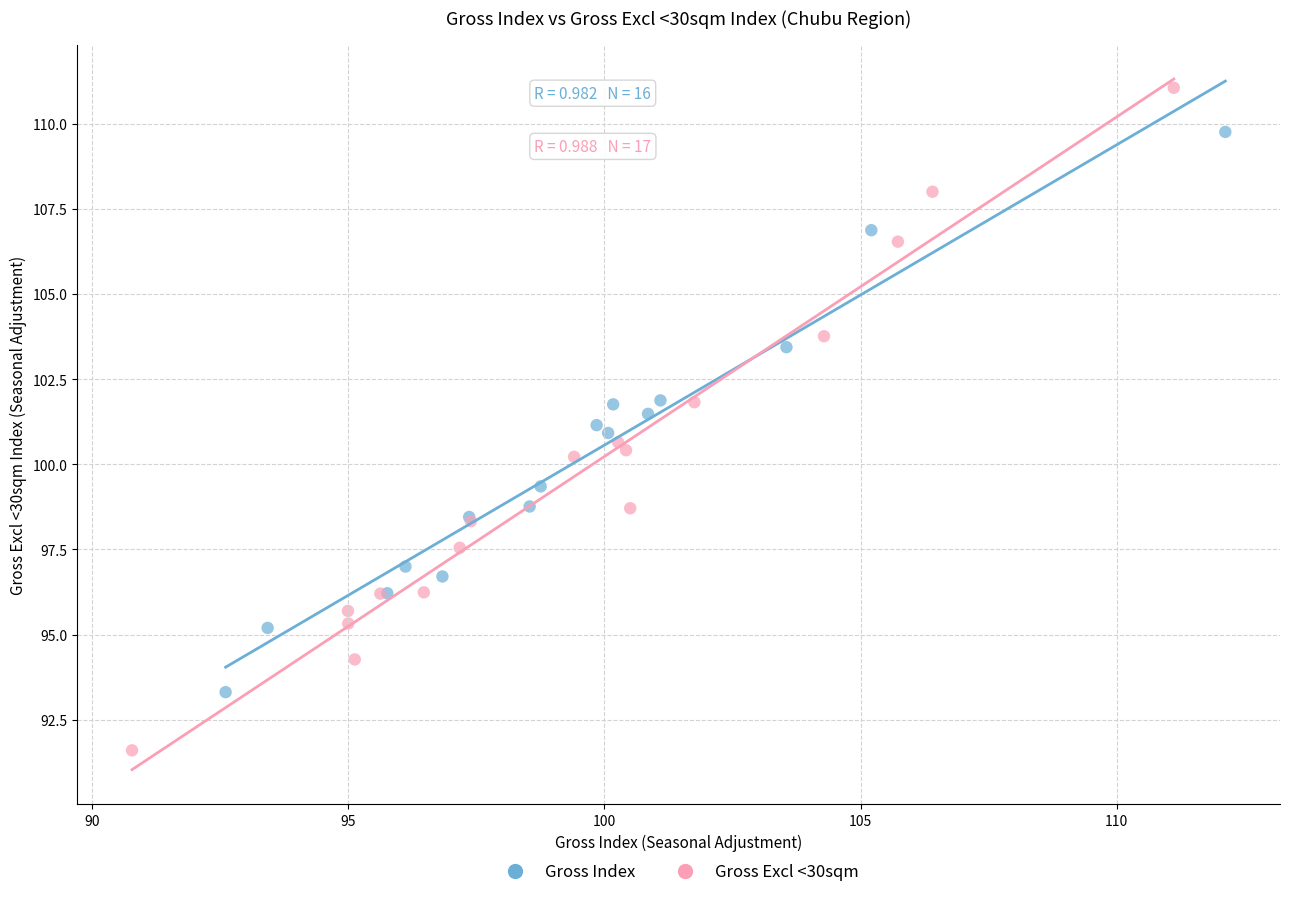

Which series reaches the minimum Y coordinate?

Gross Excl <30sqm